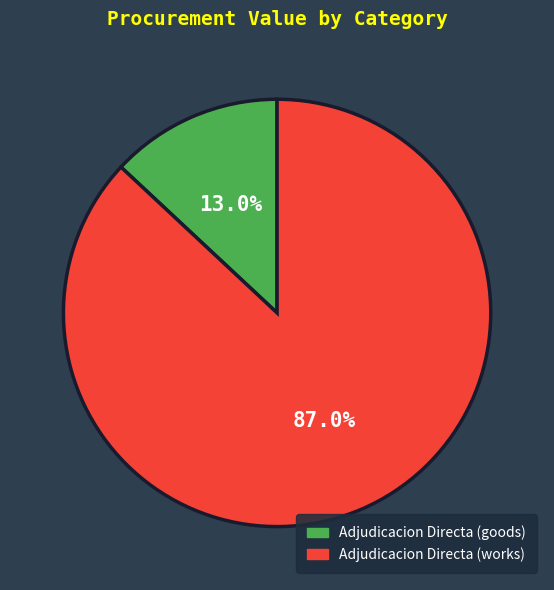

To the nearest percent, what is the difference between the largest and smallest slice percentages?

74%